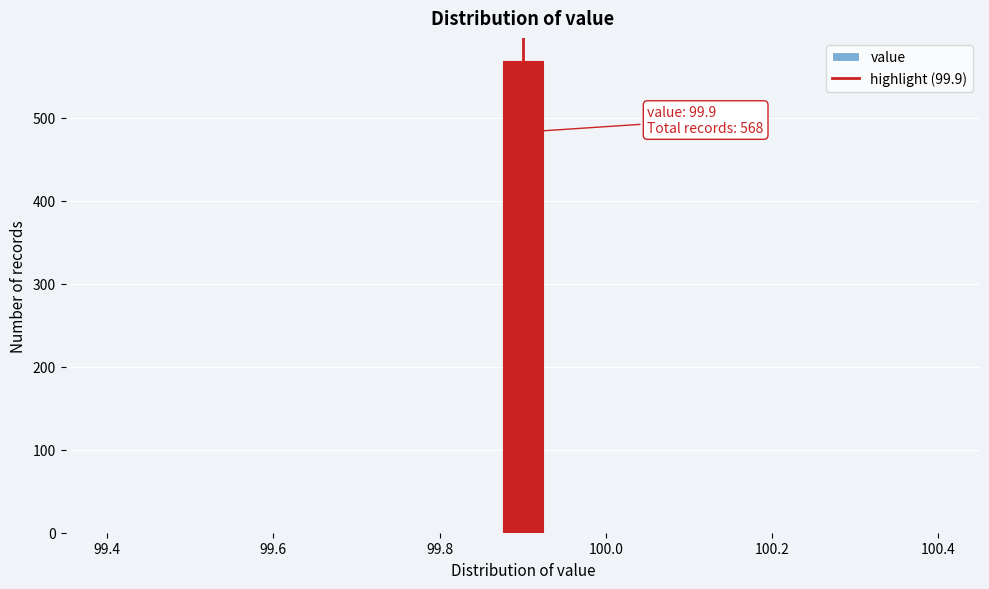

Around what value on the x-axis is the tallest bar? Give the approximate position of its centre, as read against the axis.

99.90